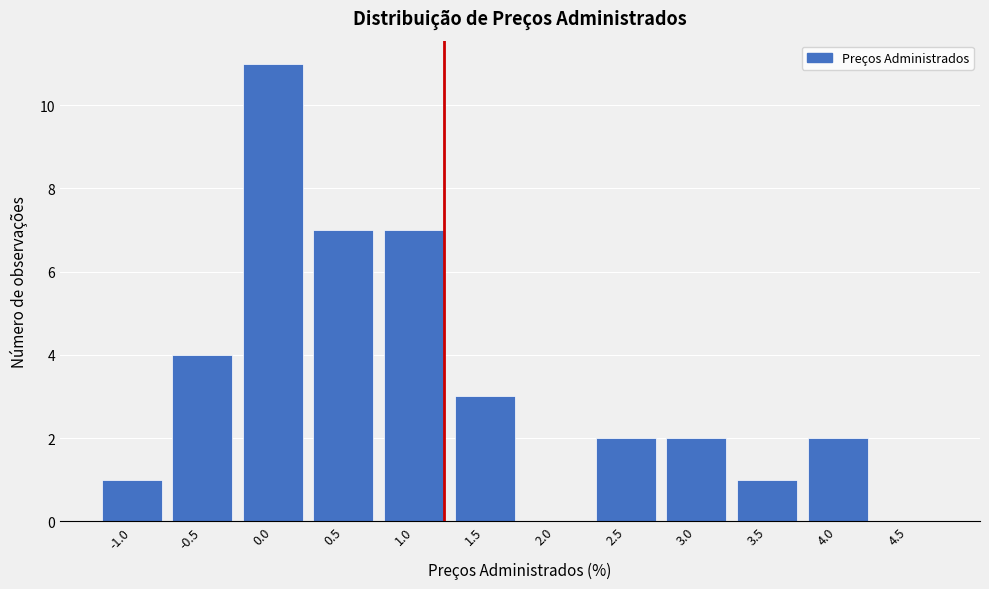

Reading left to right, transcribe all the data shown in this chart.

-1.0=1	-0.5=4	0.0=11	0.5=7	1.0=7	1.5=3	2.0=0	2.5=2	3.0=2	3.5=1	4.0=2	4.5=0